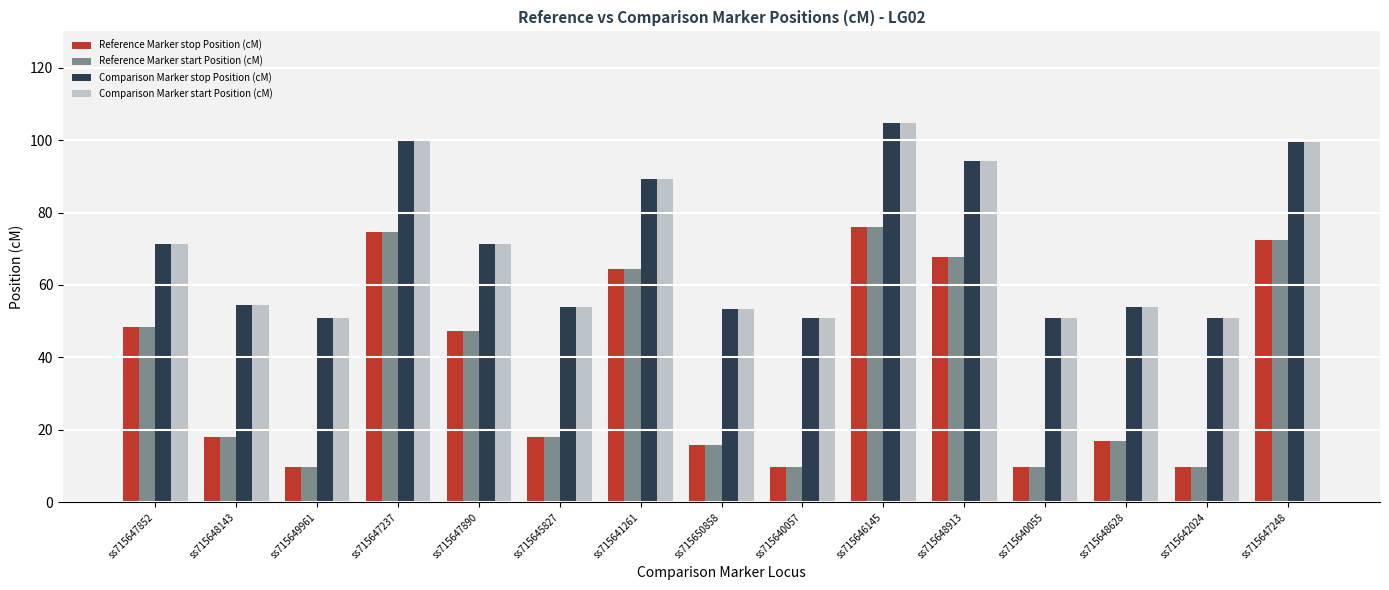

Reading left to right, list all the values displayed in this chart.

Reference Marker stop Position (cM): 48.3	18.0	9.7	74.5	47.3	18.0	64.5	15.8	9.7	76.1	67.8	9.7	16.9	9.7	72.3
Reference Marker start Position (cM): 48.3	18.0	9.7	74.5	47.3	18.0	64.5	15.8	9.7	76.1	67.8	9.7	16.9	9.7	72.3
Comparison Marker stop Position (cM): 71.3	54.5	50.9	100.3	71.3	53.8	89.3	53.2	50.9	104.8	94.1	50.9	53.8	50.9	99.4
Comparison Marker start Position (cM): 71.3	54.5	50.9	100.3	71.3	53.8	89.3	53.2	50.9	104.8	94.1	50.9	53.8	50.9	99.4